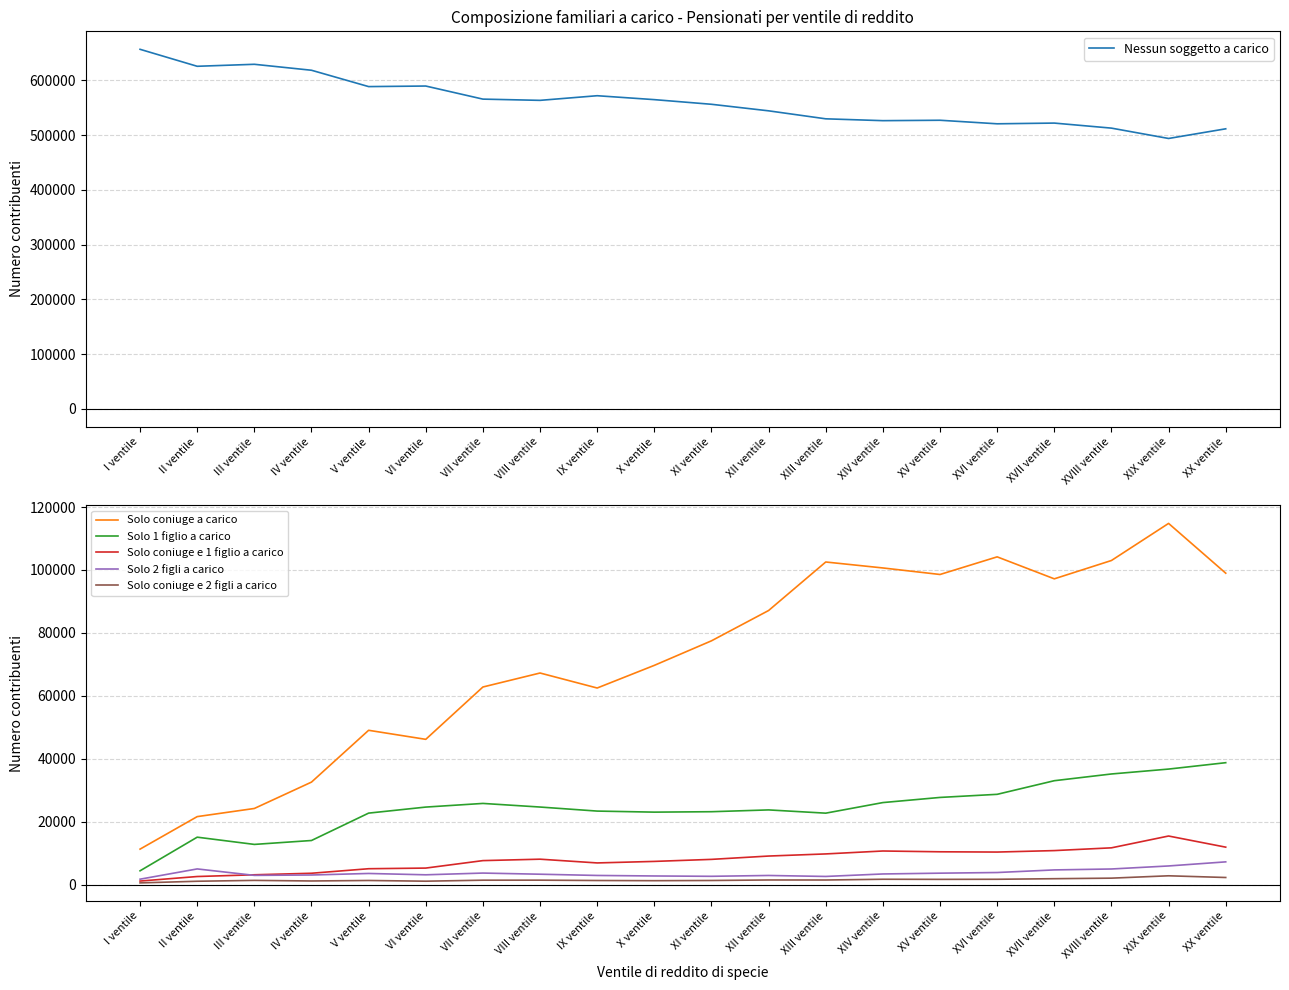

Reading left to right, list all the values displayed in this chart.

Nessun soggetto a carico: 656555	625544	629188	618307	588451	589481	565583	563328	571795	564639	556146	544193	529601	526239	526977	520510	521815	512602	493709	511350
Solo coniuge a carico: 11248	21581	24171	32552	49023	46148	62785	67234	62464	69665	77465	87103	102526	100632	98555	104160	97173	103002	114793	98970
Solo 1 figlio a carico: 4354	15046	12745	13989	22693	24613	25775	24626	23341	23006	23141	23713	22680	26045	27680	28667	32996	35136	36694	38725
Solo coniuge e 1 figlio a carico: 1096	2539	3090	3578	5015	5220	7596	8048	6858	7342	7989	9047	9721	10650	10400	10315	10780	11658	15413	11873
Solo 2 figli a carico: 1691	4952	2905	3021	3509	3084	3634	3271	2877	2712	2606	2870	2562	3350	3603	3810	4638	4932	5896	7197
Solo coniuge e 2 figli a carico: 511	1033	1309	1121	1277	1051	1370	1380	1269	1212	1276	1438	1429	1668	1634	1663	1844	2019	2769	2227